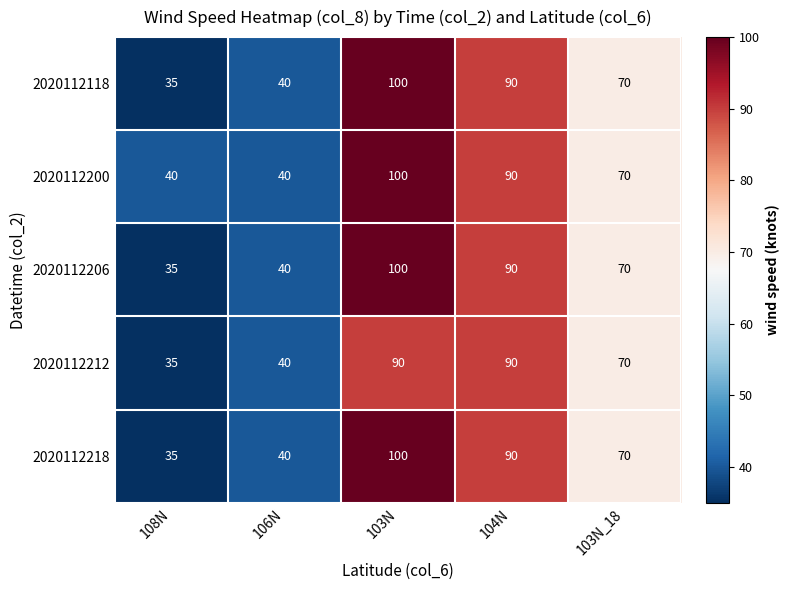

What is the difference between the 2020112200 values at 103N and 104N?

10